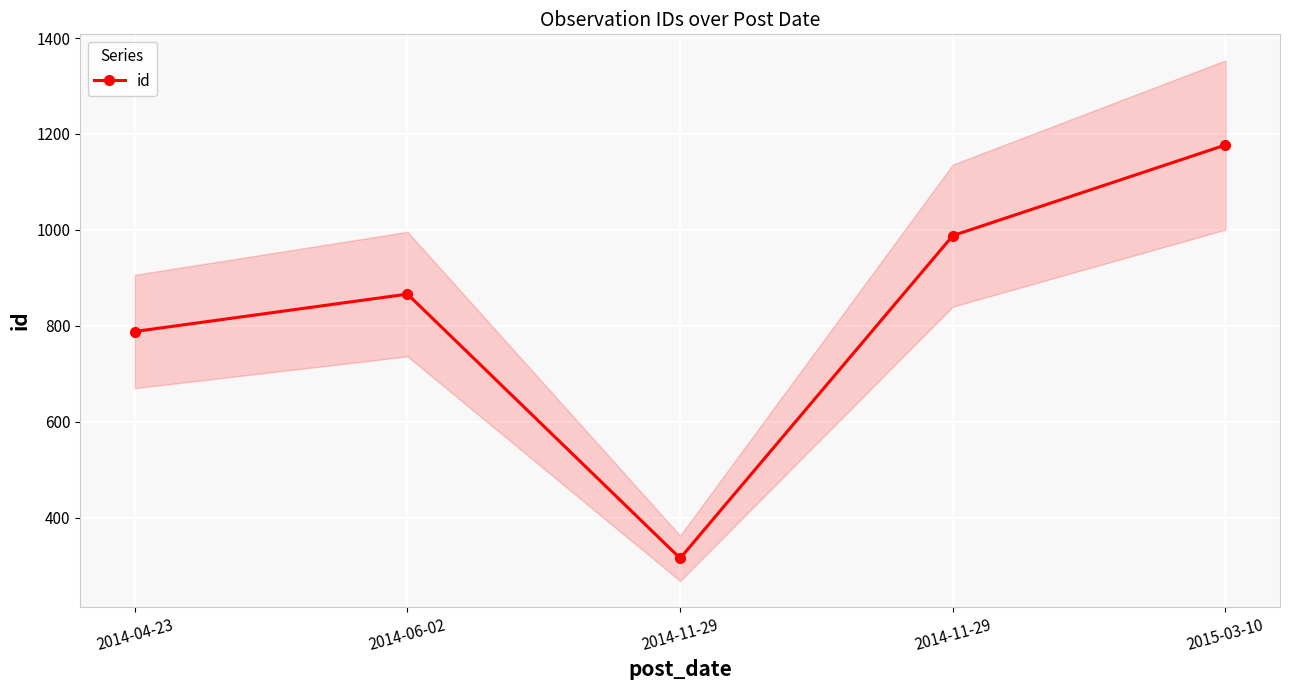

List the labels in order of value, largest first.

2015-03-10, 2014-11-29, 2014-06-02, 2014-04-23, 2014-11-29